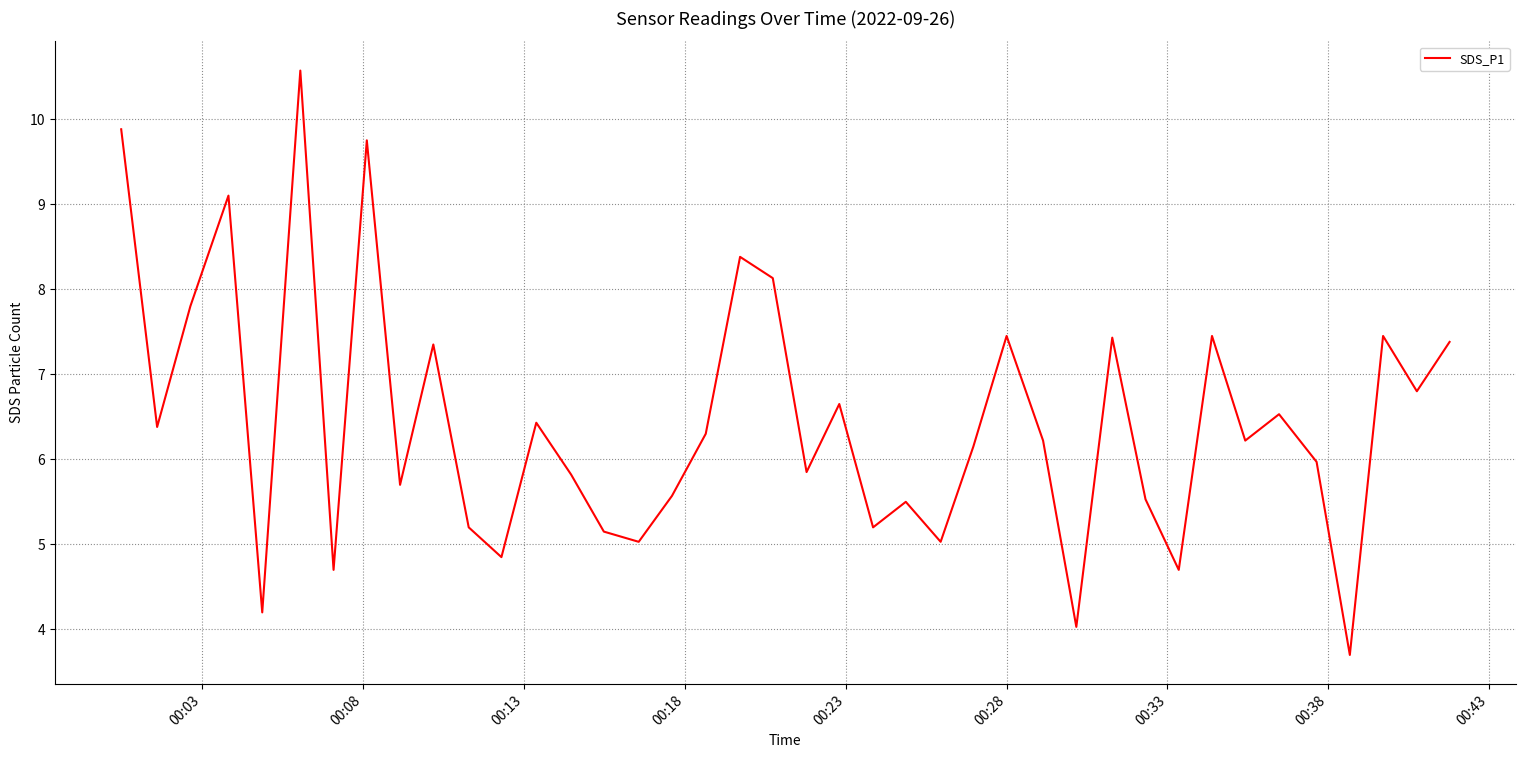

What is the difference between the maximum and minimum values?

6.9